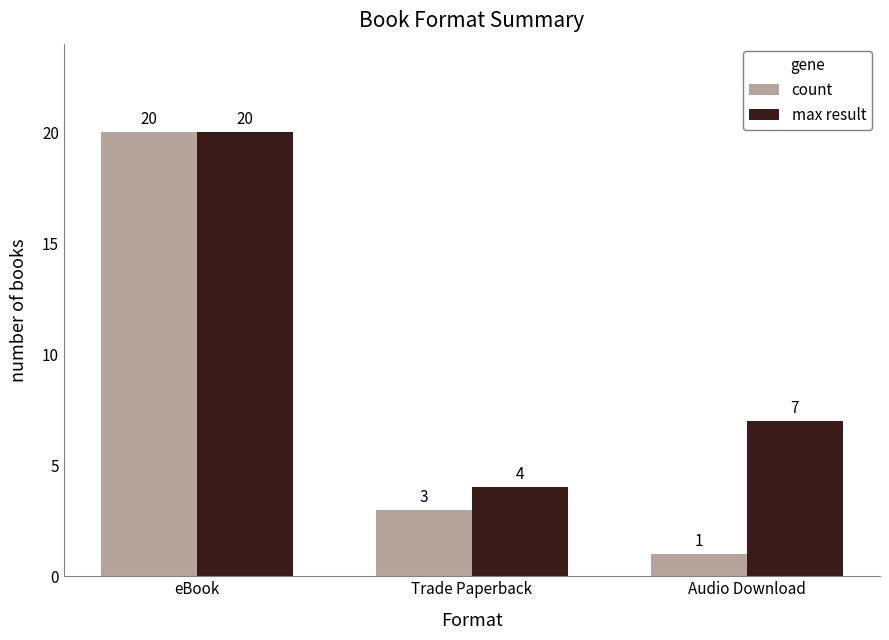

What is the difference between the max result values at Audio Download and eBook?

13